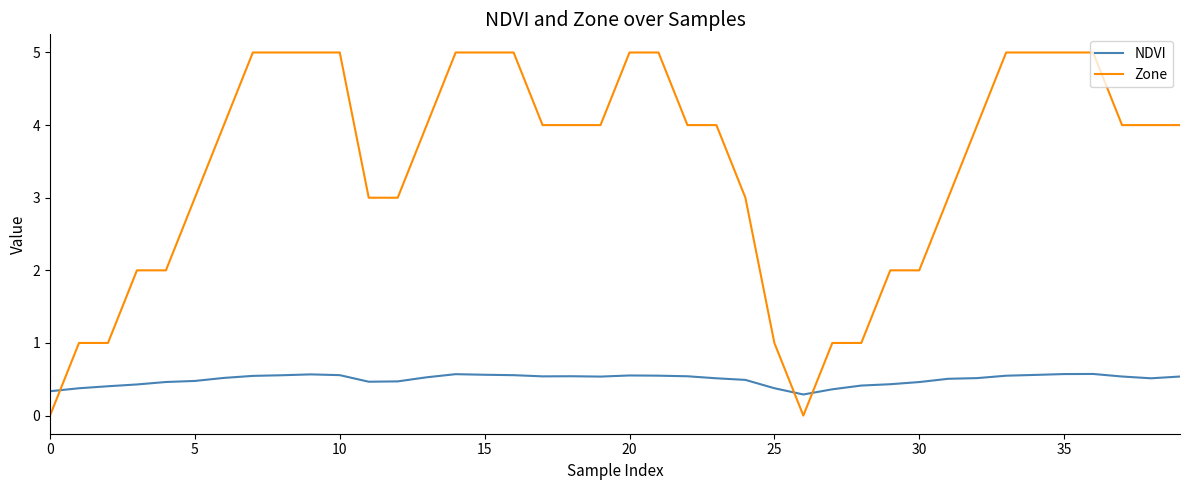

What are all the series names shown in the legend?

NDVI, Zone